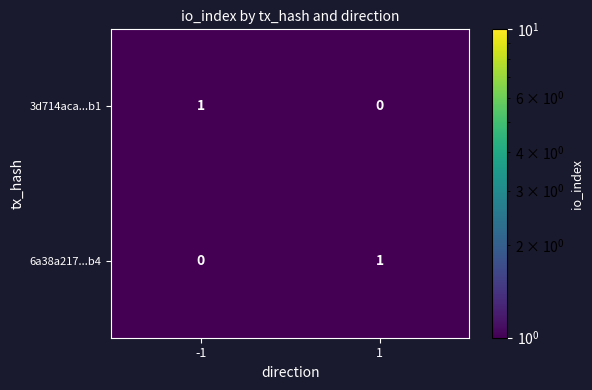

The 6a38a217...b4 series shows 1 at -1. True or false?

False